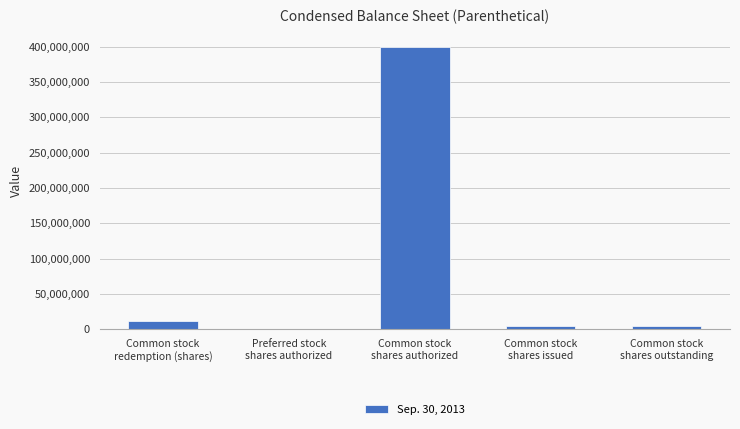

Reading right to left, list all the values displayed in this chart.

Common stock
shares outstanding=3963002	Common stock
shares issued=3963002	Common stock
shares authorized=400000000	Preferred stock
shares authorized=1000000	Common stock
redemption (shares)=11661998